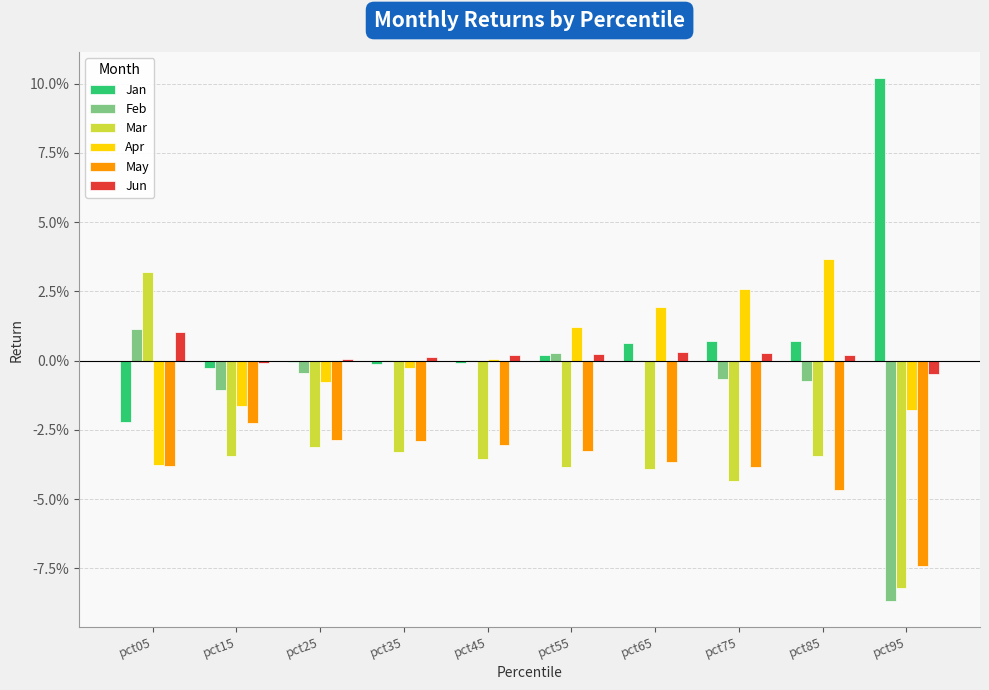

Are the bars grouped side by side (vs. stacked)?

Yes